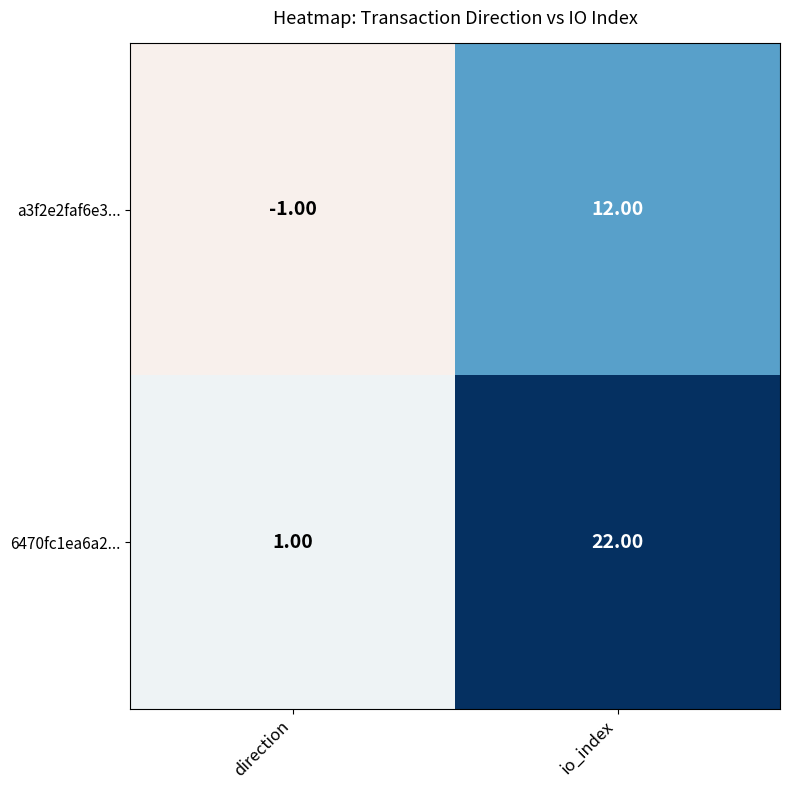

Which series has the widest spread of values?

6470fc1ea6a2...